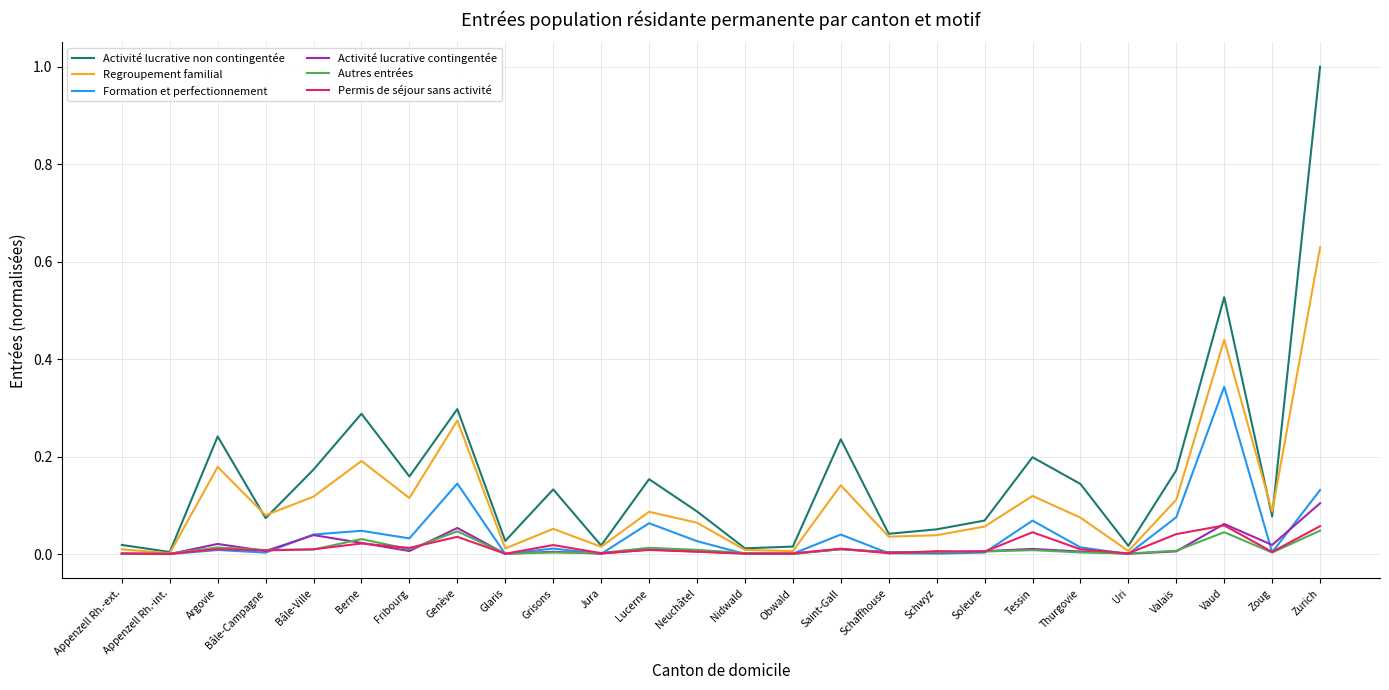

Is the value of Activité lucrative non contingentée at Appenzell Rh.-ext. greater than the value of Permis de séjour sans activité at Zurich?

No